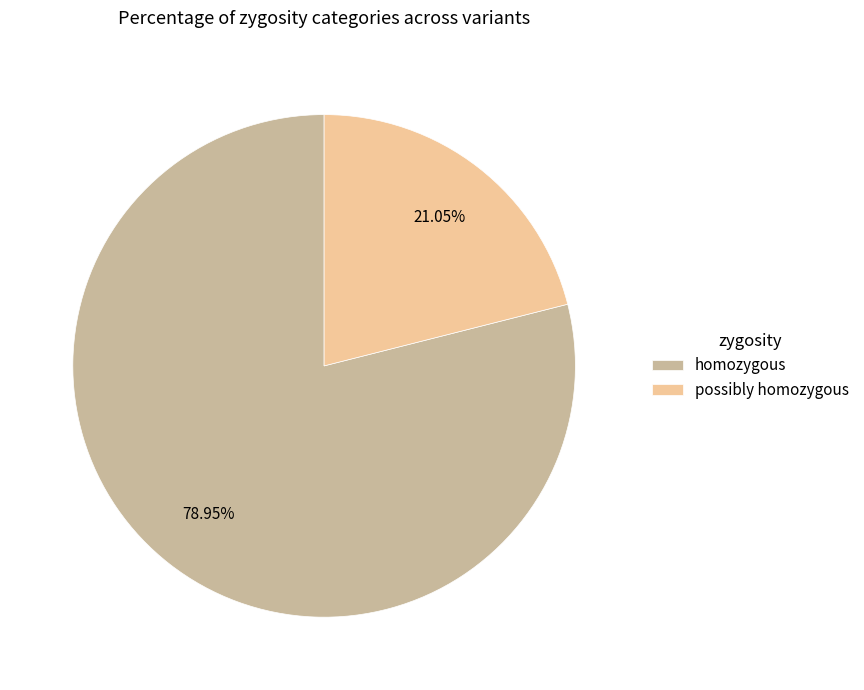

Which has a higher value, possibly homozygous or homozygous?

homozygous